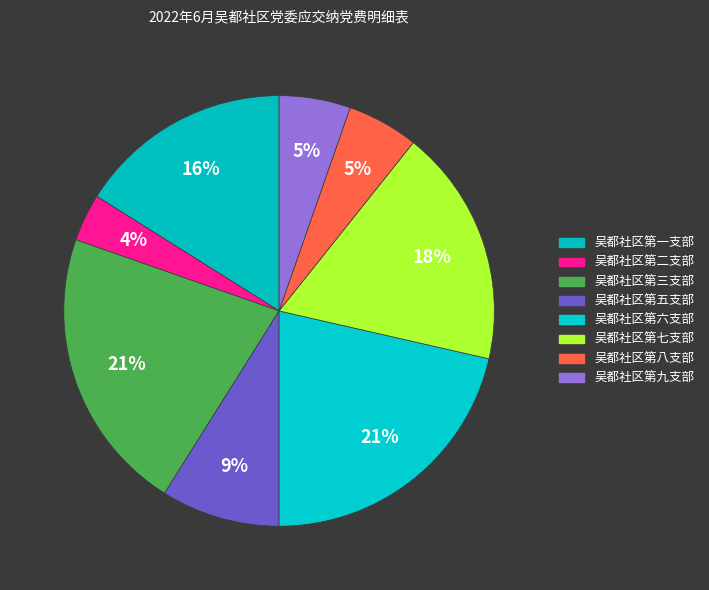

Count the number of slices in the pie.

8